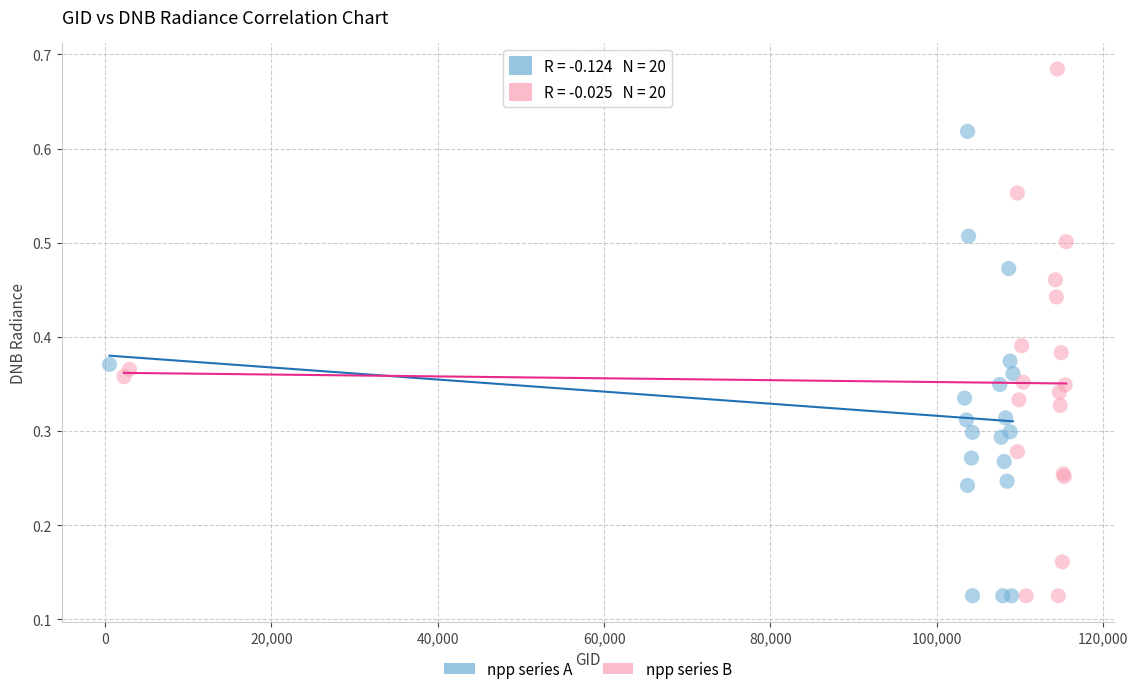

Which series contains the highest Y value?

npp series B